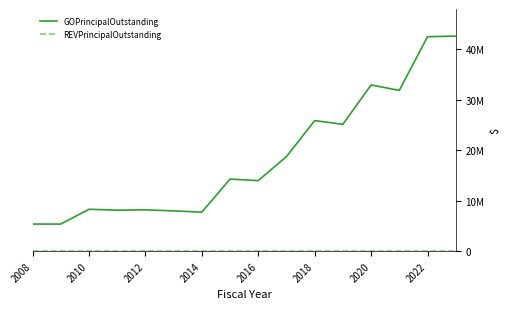

Which series has the widest spread of values?

GOPrincipalOutstanding